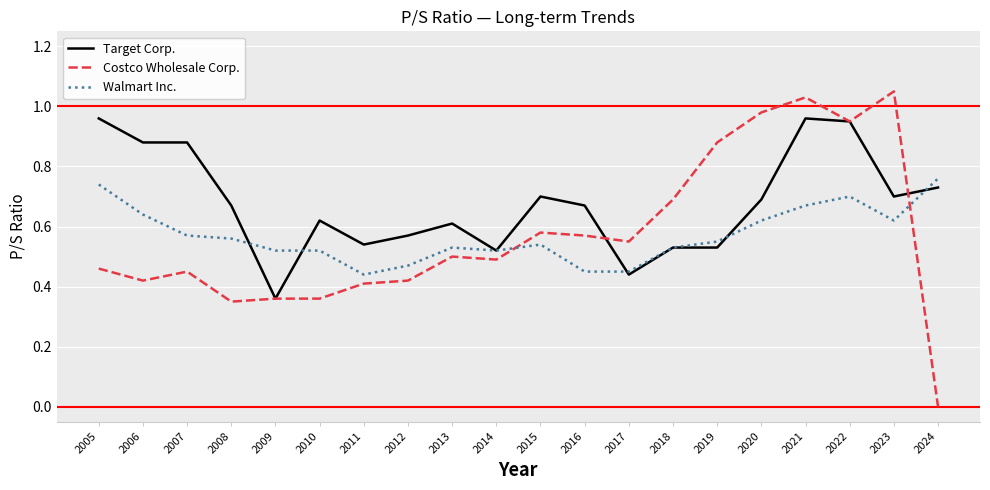

At which label is Costco Wholesale Corp. closest to 0?

2024